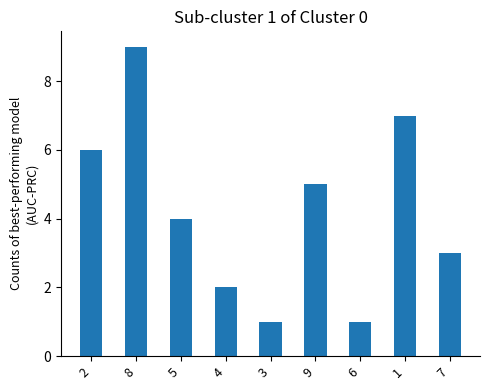

How many bars are there in total?

9